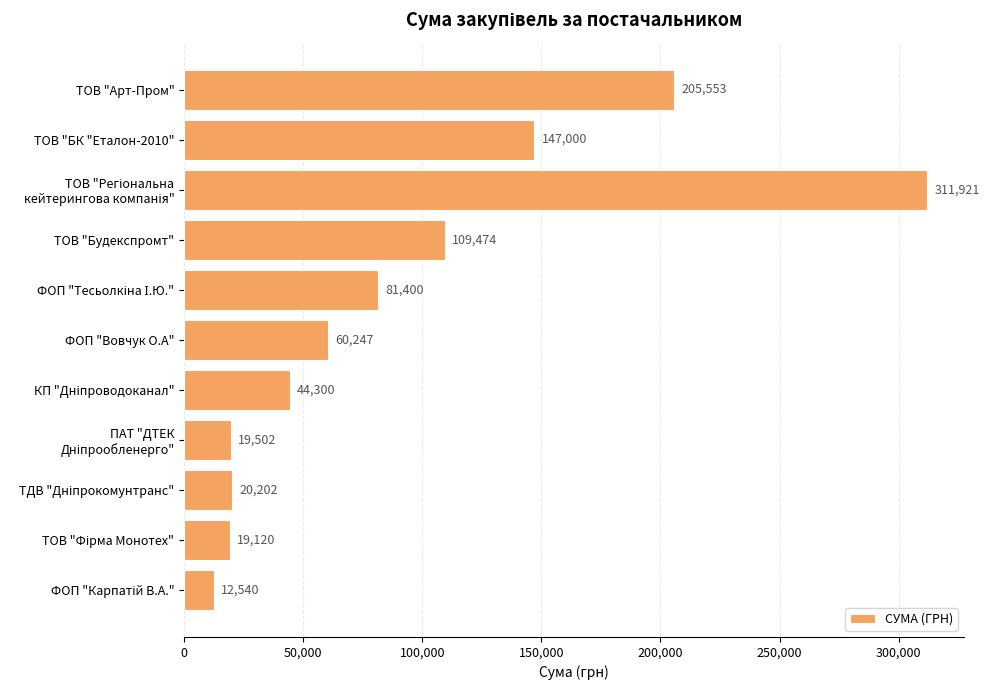

True or false: the data shows 73699.9 at ТОВ "Будекспромт".

False